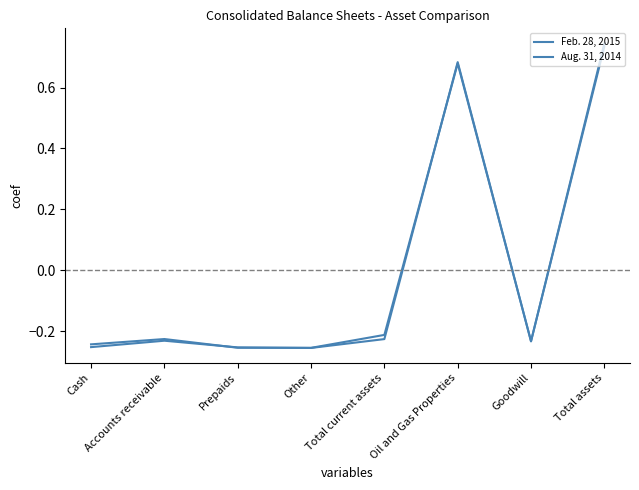

Is the value of Aug. 31, 2014 at Other greater than the value of Feb. 28, 2015 at Total current assets?

No